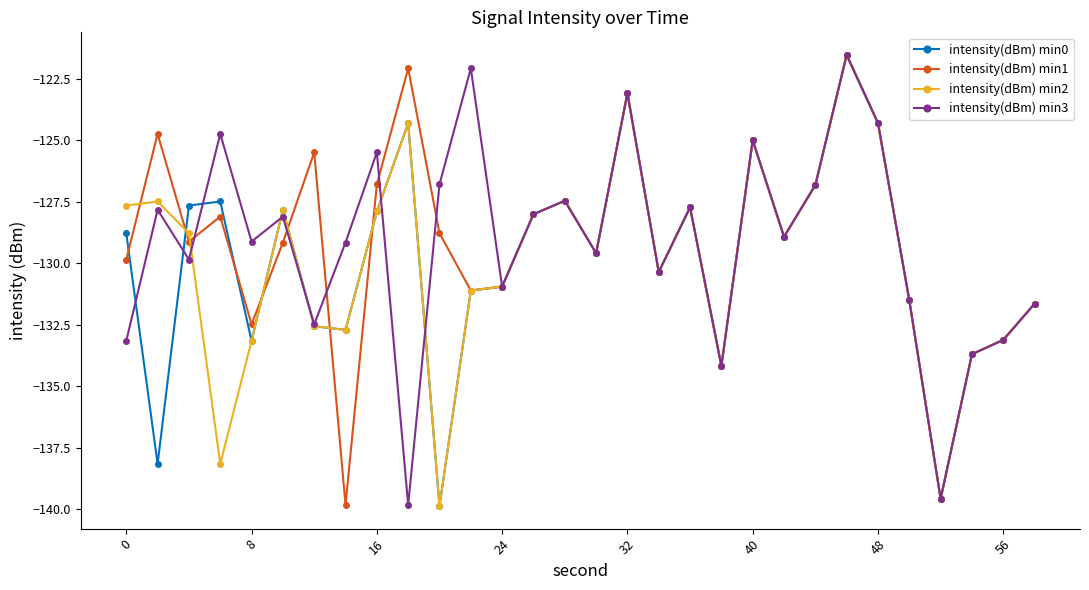

True or false: intensity(dBm) min2 and intensity(dBm) min0 intersect in this chart.

True